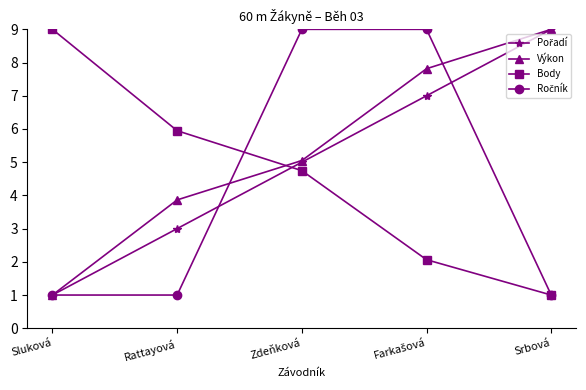

At which label is Body closest to 5?

Zdeňková